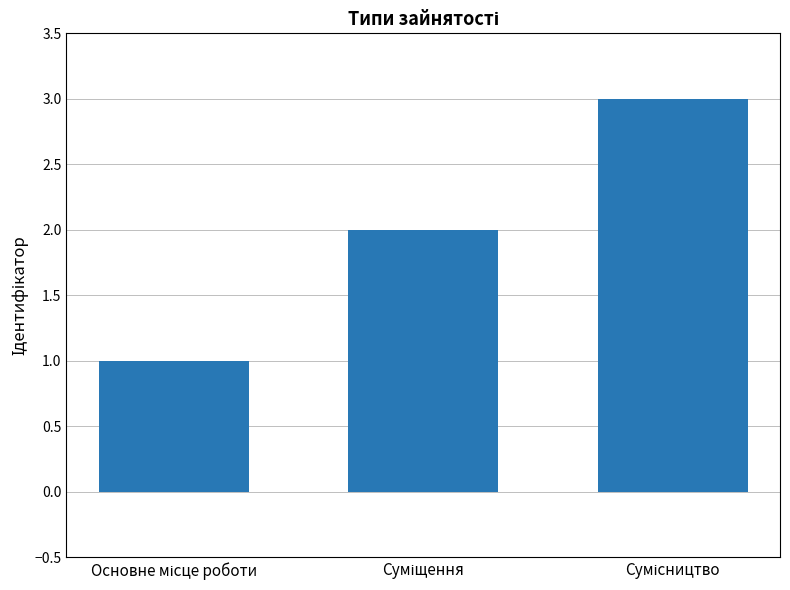

Count the number of data series in this chart.

1